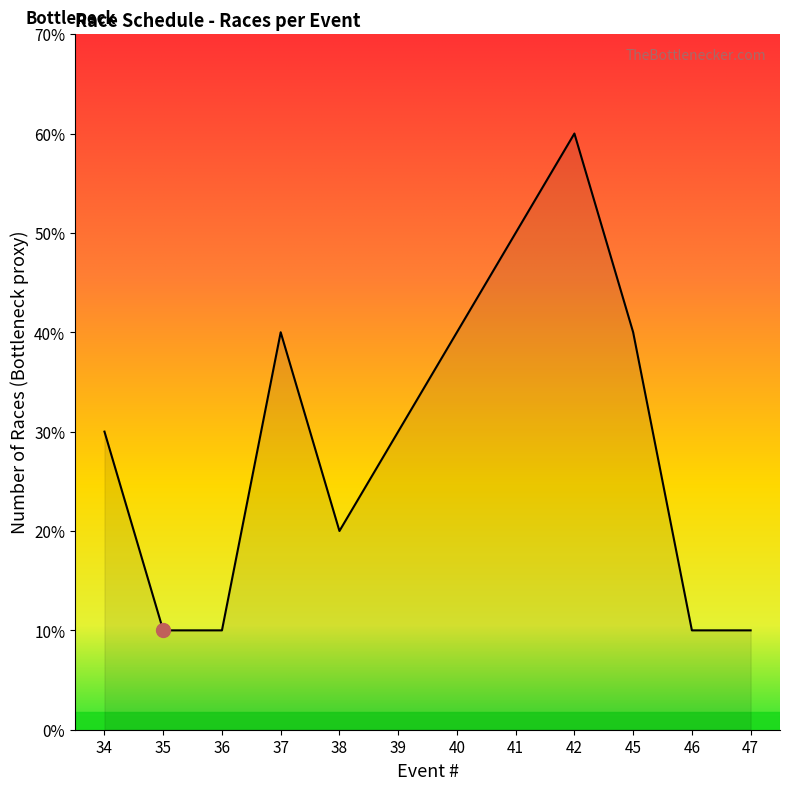

Does the chart have visible grid lines?

No